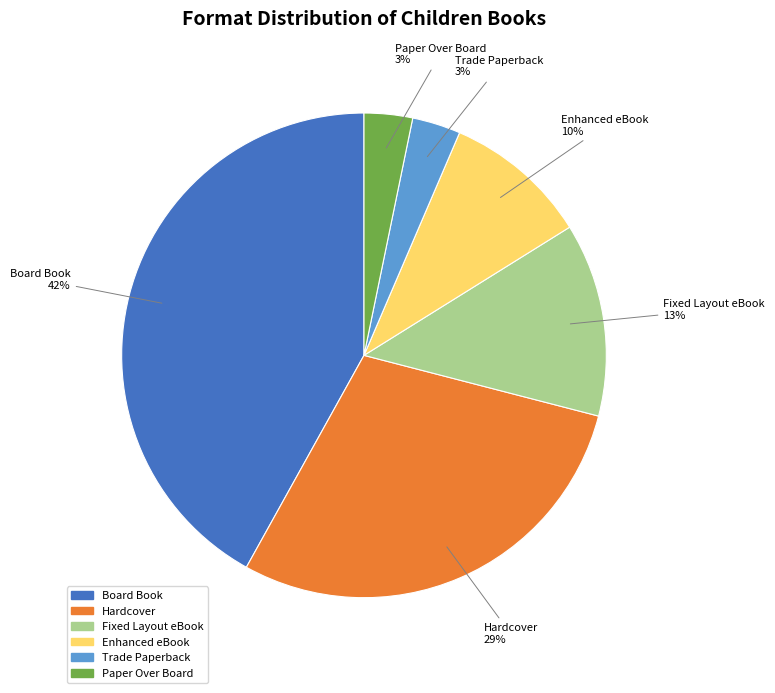

Between Enhanced eBook and Board Book, which is larger?

Board Book